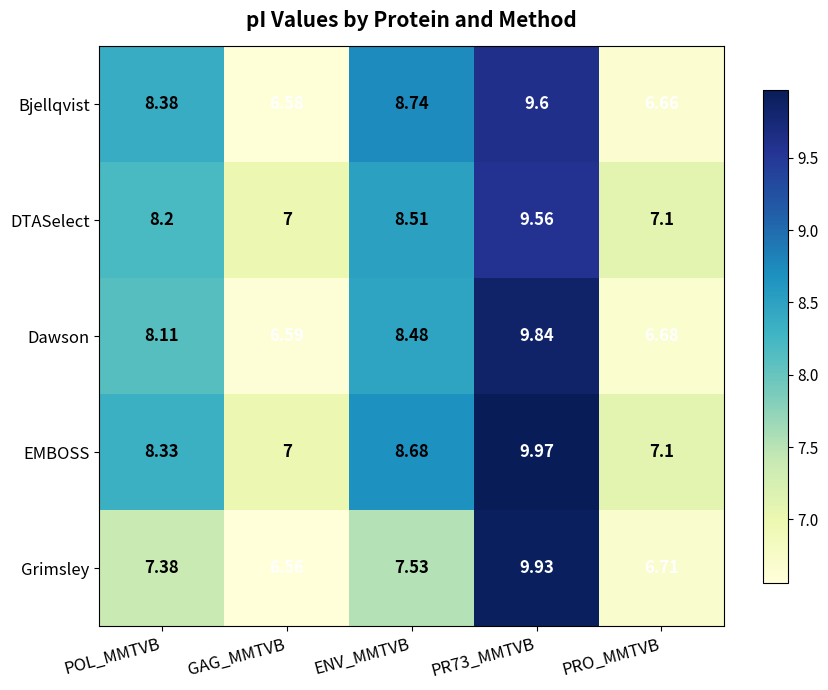

Which series has the widest spread of values?

Grimsley